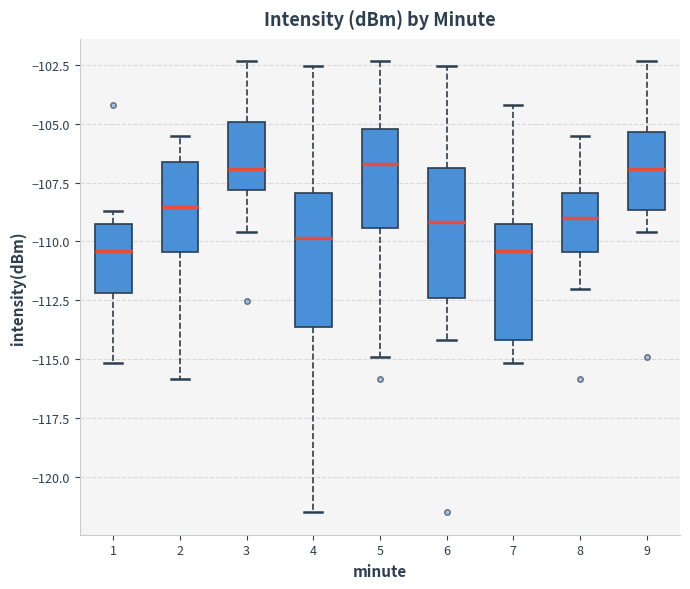

Reading left to right, transcribe this box plot: for each box, give where its median line is, the range the box spans, and where its two whiskers end, as read against the y-axis. The values are not printed on the chart, so give them approximately, as read against the axis.

1: median -110.5, box -112.0 to -109.5, whiskers -115.0 to -108.5
2: median -108.5, box -110.5 to -106.5, whiskers -116.0 to -105.5
3: median -107.0, box -108.0 to -105.0, whiskers -109.5 to -102.5
4: median -110.0, box -113.5 to -108.0, whiskers -121.5 to -102.5
5: median -106.5, box -109.5 to -105.0, whiskers -115.0 to -102.5
6: median -109.0, box -112.5 to -107.0, whiskers -114.0 to -102.5
7: median -110.5, box -114.0 to -109.5, whiskers -115.0 to -104.0
8: median -109.0, box -110.5 to -108.0, whiskers -112.0 to -105.5
9: median -107.0, box -108.5 to -105.5, whiskers -109.5 to -102.5